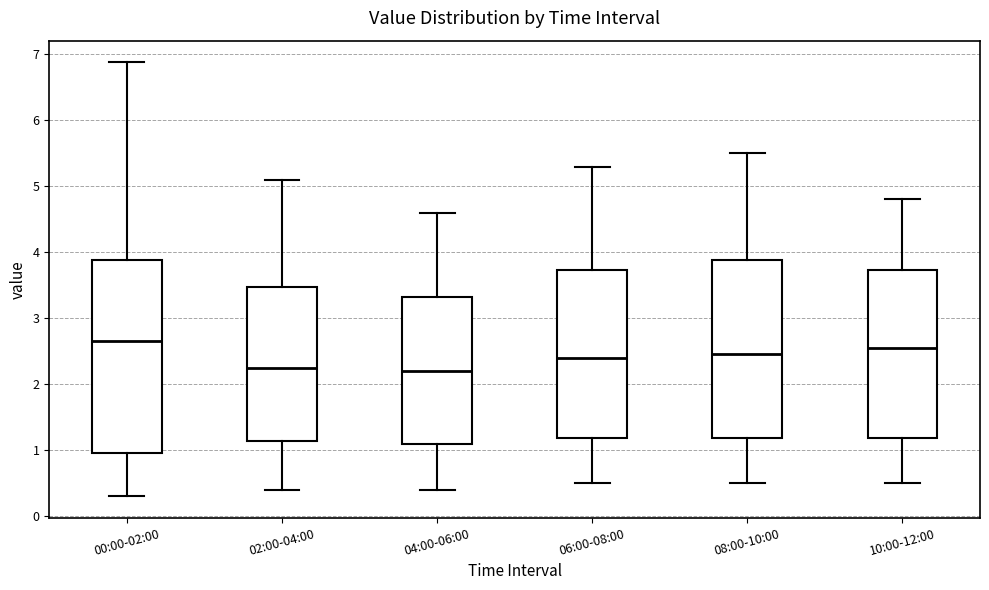

Reading left to right, transcribe this box plot: for each box, give where its median line is, the range the box spans, and where its two whiskers end, as read against the y-axis. The values are not printed on the chart, so give them approximately, as read against the axis.

00:00-02:00: median 2.7, box 1.0 to 3.9, whiskers 0.3 to 6.9
02:00-04:00: median 2.3, box 1.1 to 3.5, whiskers 0.4 to 5.1
04:00-06:00: median 2.2, box 1.1 to 3.3, whiskers 0.4 to 4.6
06:00-08:00: median 2.4, box 1.2 to 3.7, whiskers 0.5 to 5.3
08:00-10:00: median 2.5, box 1.2 to 3.9, whiskers 0.5 to 5.5
10:00-12:00: median 2.6, box 1.2 to 3.7, whiskers 0.5 to 4.8